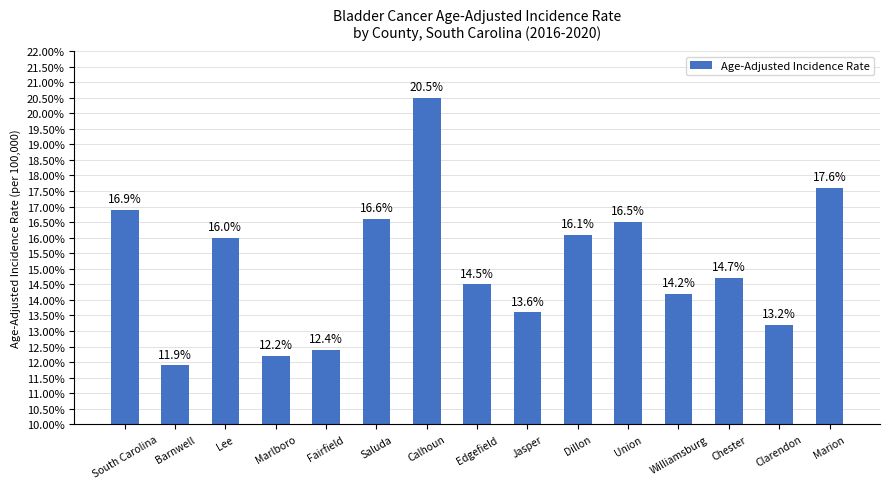

What is the ratio of the value at Saluda to the value at Barnwell?

1.4